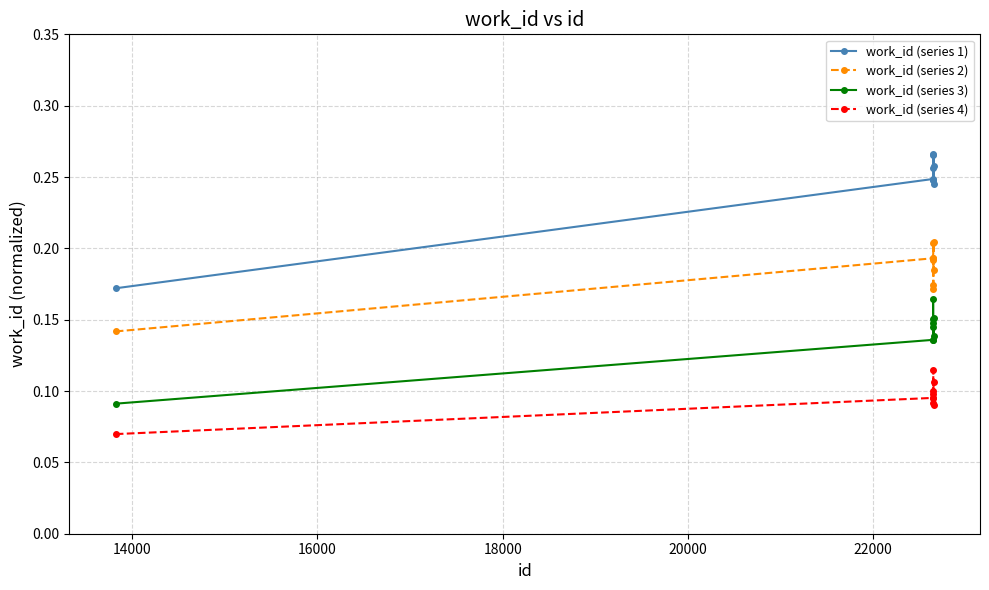

How many interior local peaks does the work_id (series 1) series have?

2